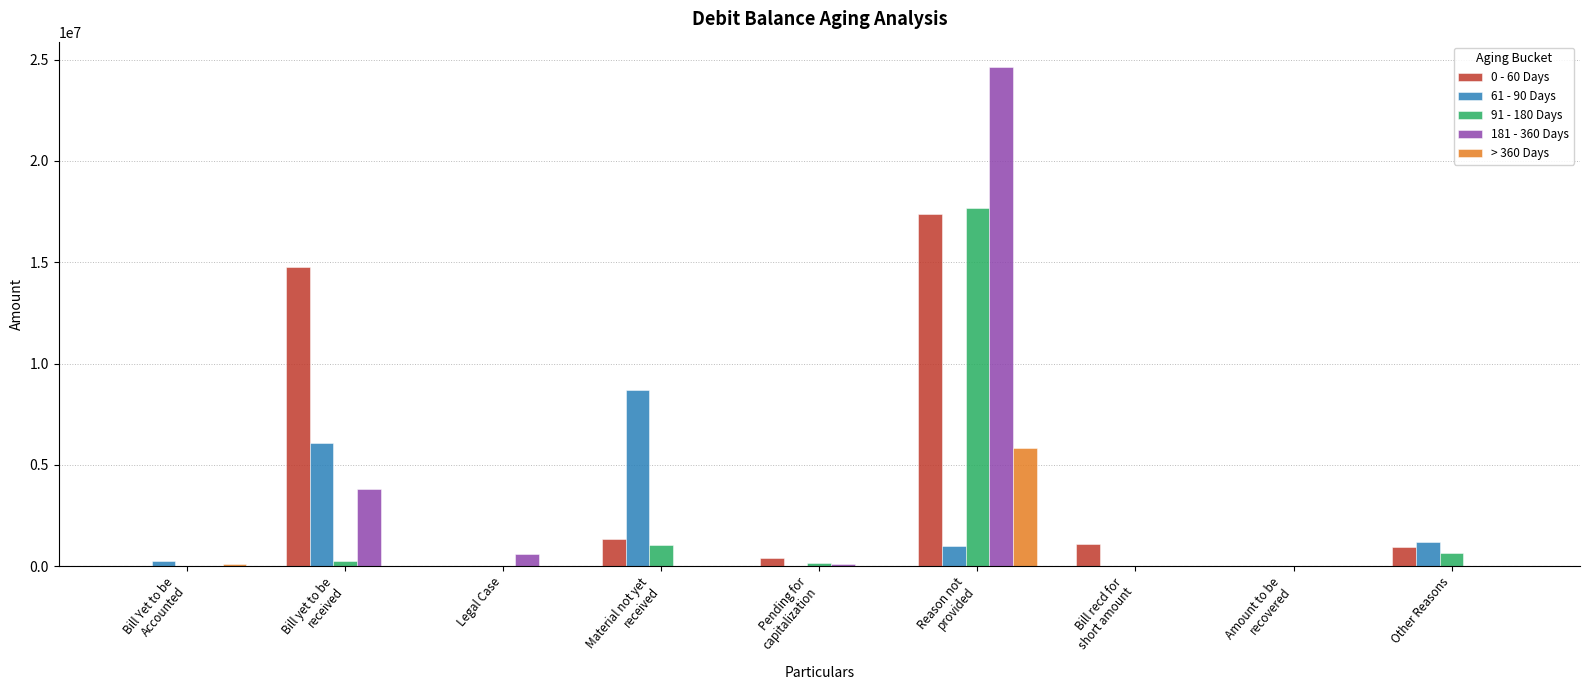

The 61 - 90 Days series shows 0.0 at Legal Case. True or false?

True